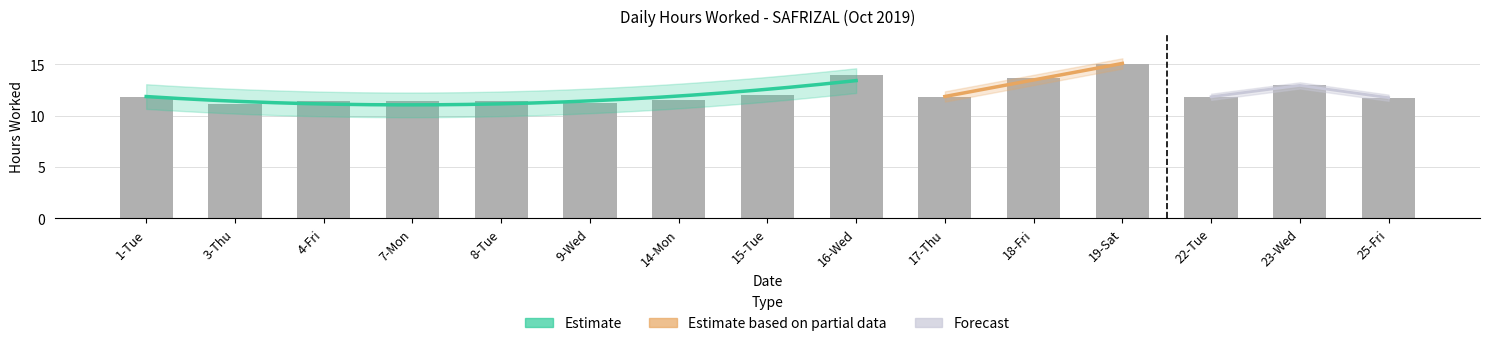

How many bars are there in total?

15